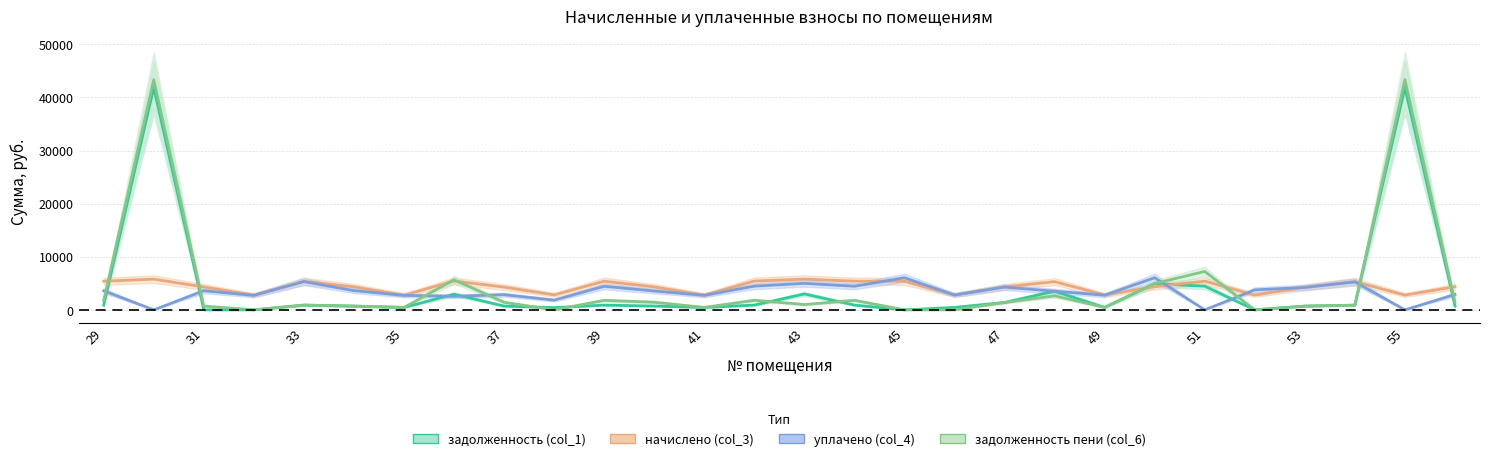

Reading left to right, transcribe all the data shown in this chart.

задолженность (col_1): 899.4	41864.5	0.0	0.0	898.1	697.2	460.6	2950.3	714.6	424.8	899.4	722.3	461.9	905.8	2998.0	902.0	0.0	467.0	1397.7	3508.9	467.0	4935.1	4466.1	0.0	710.8	887.8	41864.5	726.2
начислено (col_3): 5396.3	5785.1	4318.6	2779.0	5388.6	4341.7	2763.6	5434.8	4287.8	2825.2	5396.3	4334.0	2771.3	5434.8	5785.1	5411.7	5396.3	2802.1	4334.0	5311.6	2802.1	4372.4	5411.7	2786.7	4264.7	5327.0	2786.7	4357.1
уплачено (col_4): 3597.5	0.0	3598.8	2730.0	5327.7	3618.1	2732.4	2551.4	2858.5	1837.4	4435.9	3551.9	2740.0	4466.8	4990.9	4448.6	6047.8	2802.1	4288.5	3510.9	2770.4	6047.8	0.0	3765.9	4216.5	5266.8	0.0	2904.7
задолженность пени (col_6): 1799.6	43342.0	719.8	5.2	898.1	730.0	460.6	5662.1	1429.3	0.0	1799.6	1444.7	461.9	1811.6	1006.7	1803.9	0.0	0.0	1393.8	2637.3	467.0	4963.5	7235.1	0.0	710.8	887.8	43342.0	1452.4